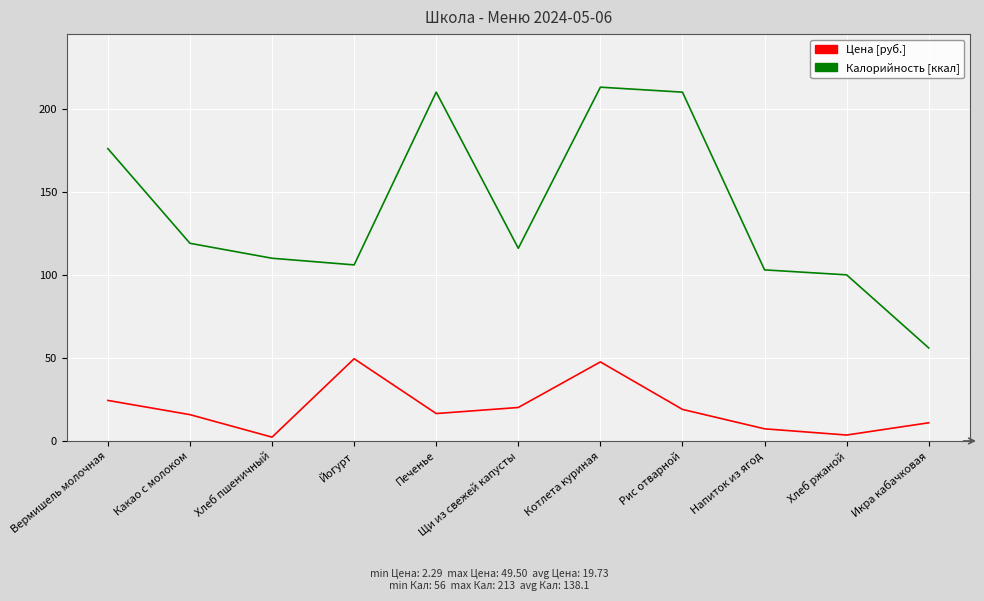

What is the total value across all series at Йогурт?

155.5